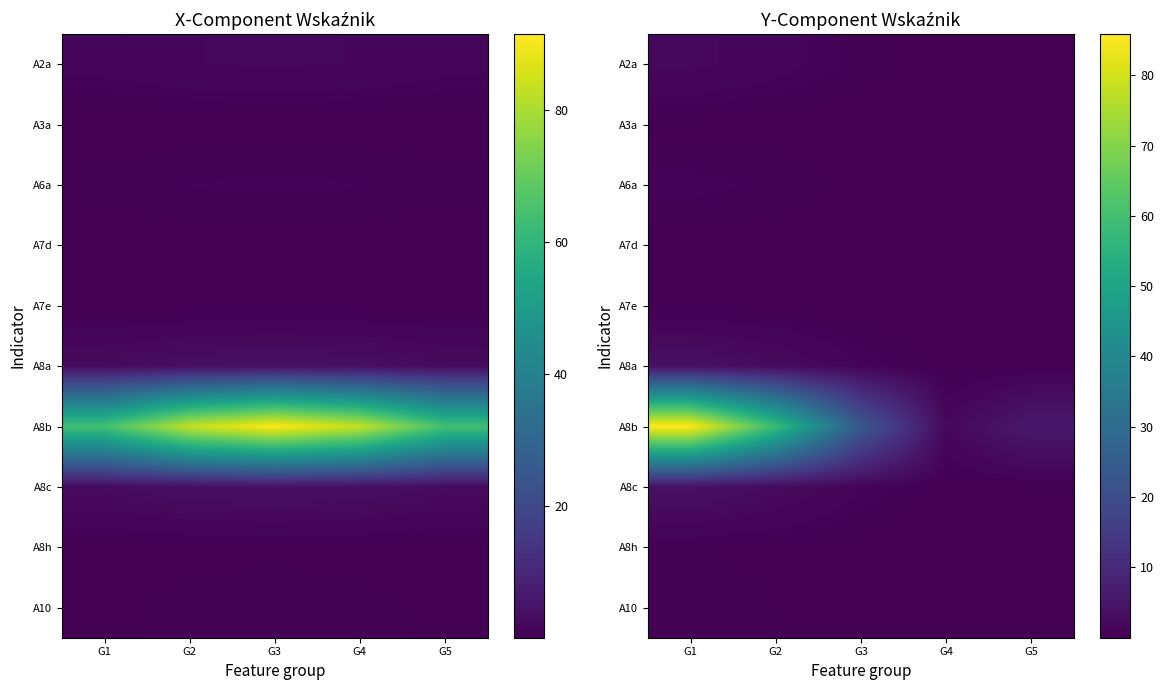

At how many categories does at least one series exceed 49?

2